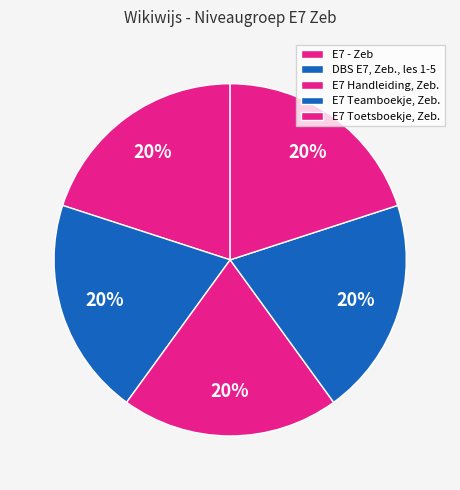

Count the number of slices in the pie.

5